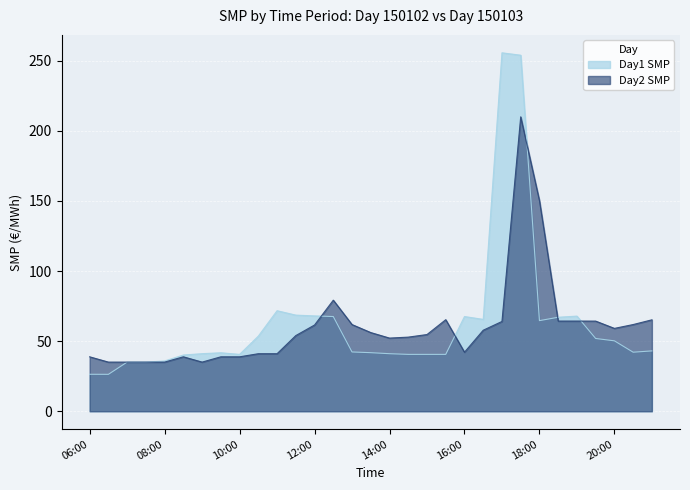

At which label is Day1 SMP closest to 140?

11:00